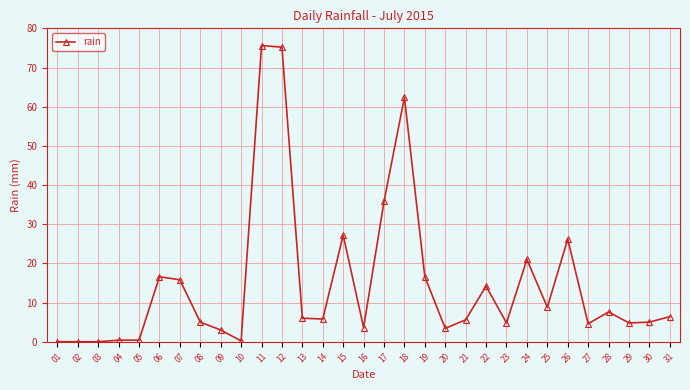

What is the maximum value shown in the chart?

75.6